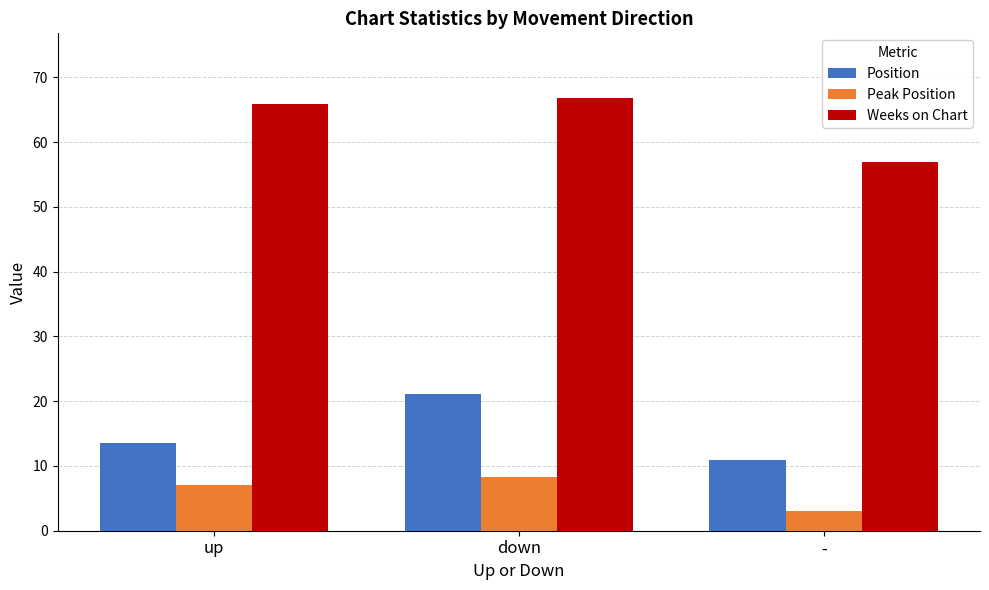

The Peak Position series shows 10.0 at up. True or false?

False